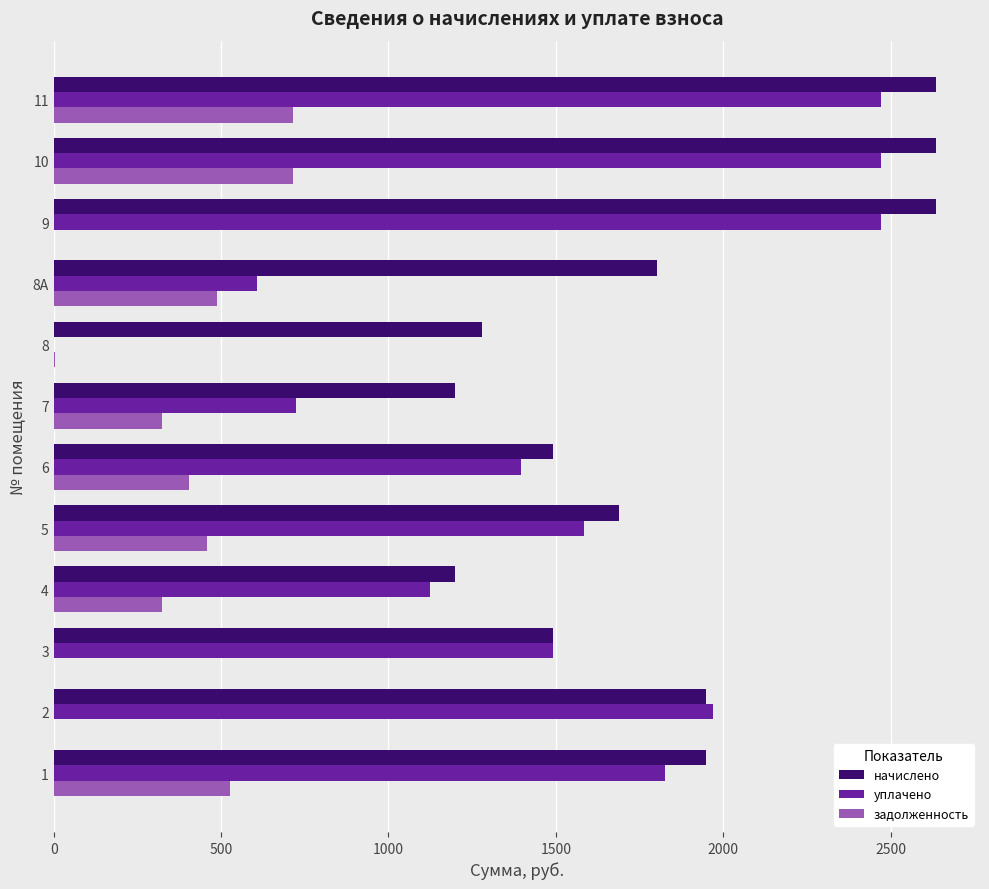

Is the value of уплачено at 7 greater than the value of задолженность at 1?

Yes